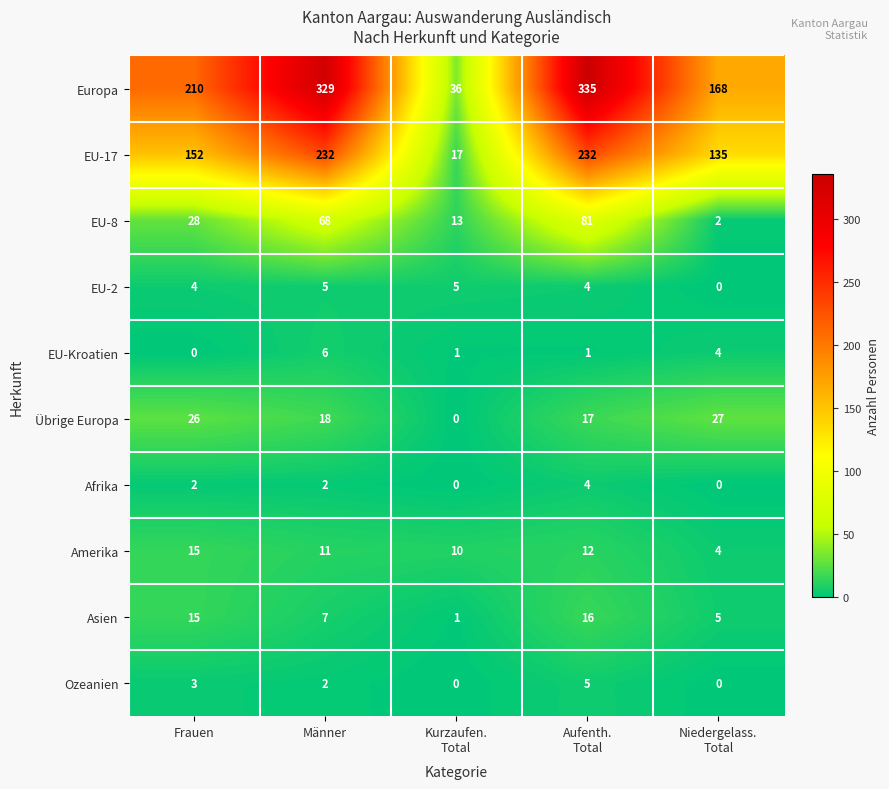

Count the EU-8 values in the range 13 to 68.

3